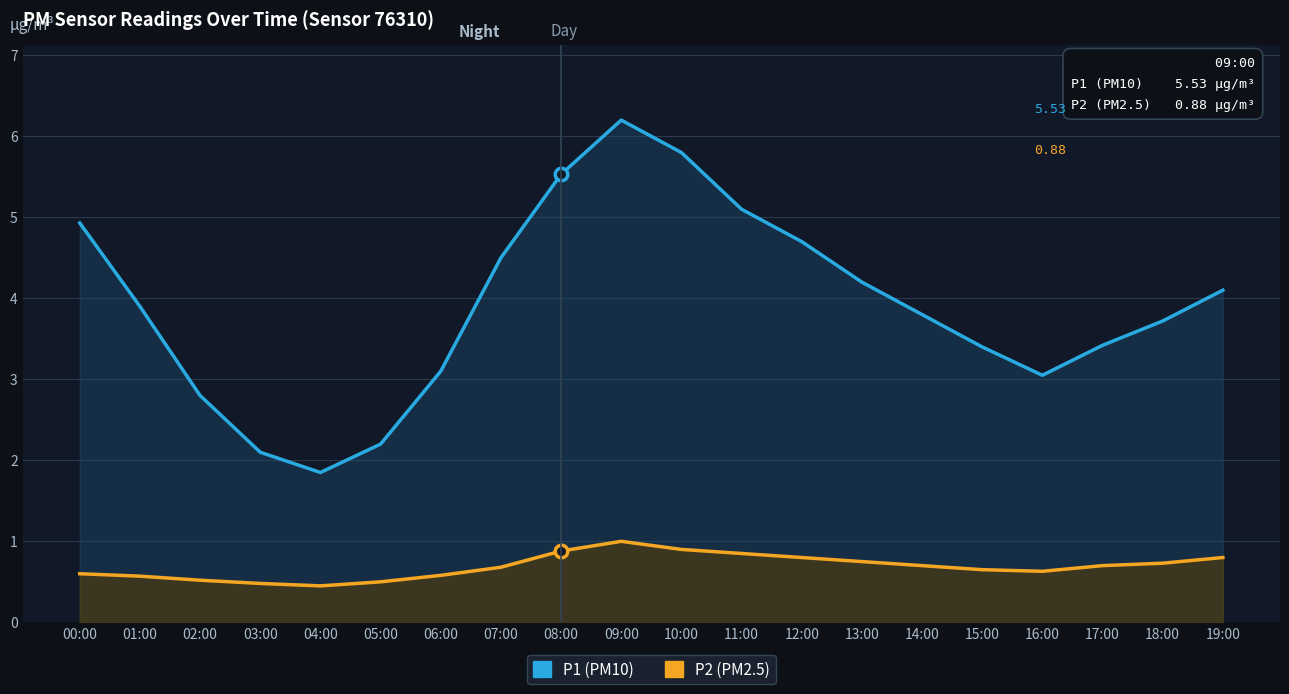

Is the value of P1 at 13:00 greater than the value of P2 at 19:00?

Yes